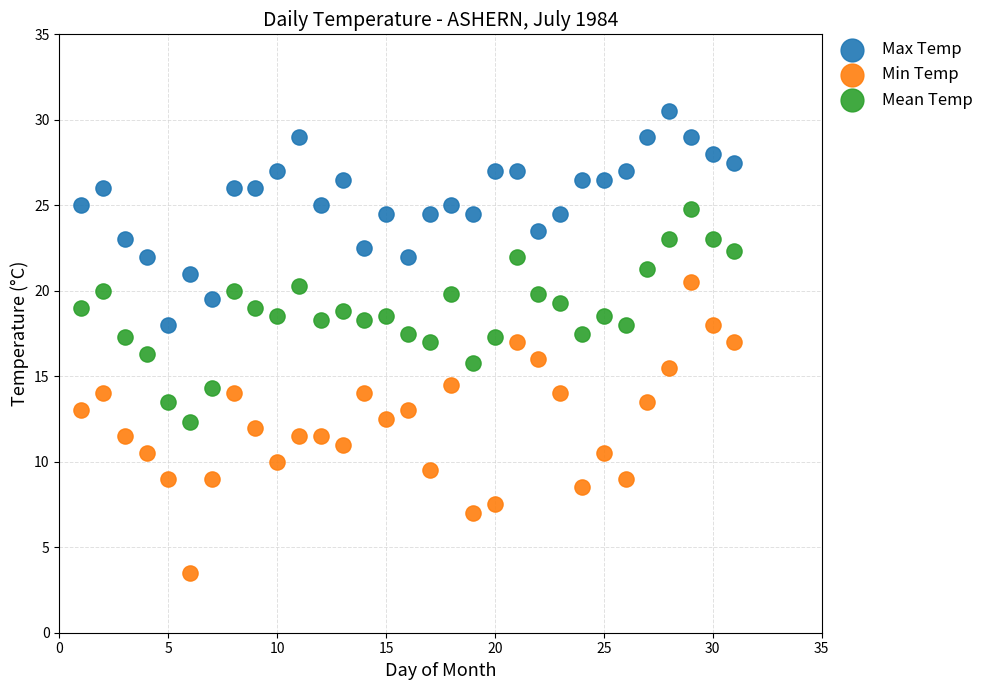

Which series reaches the minimum Y coordinate?

Min Temp